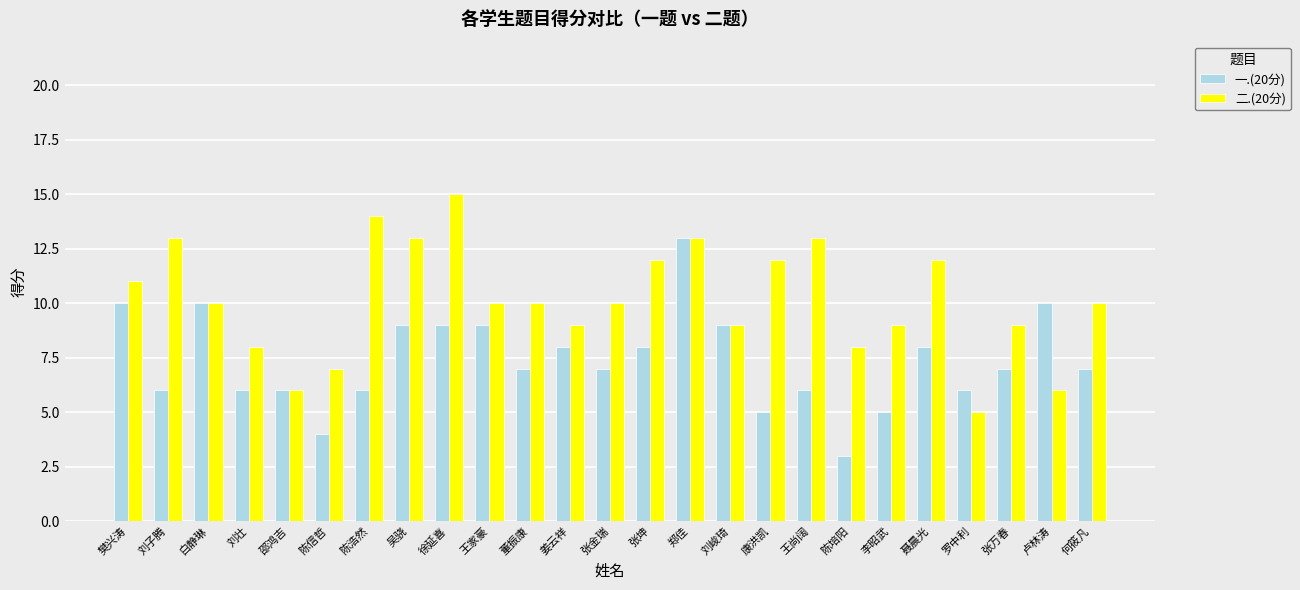

Are the bars horizontal?

No